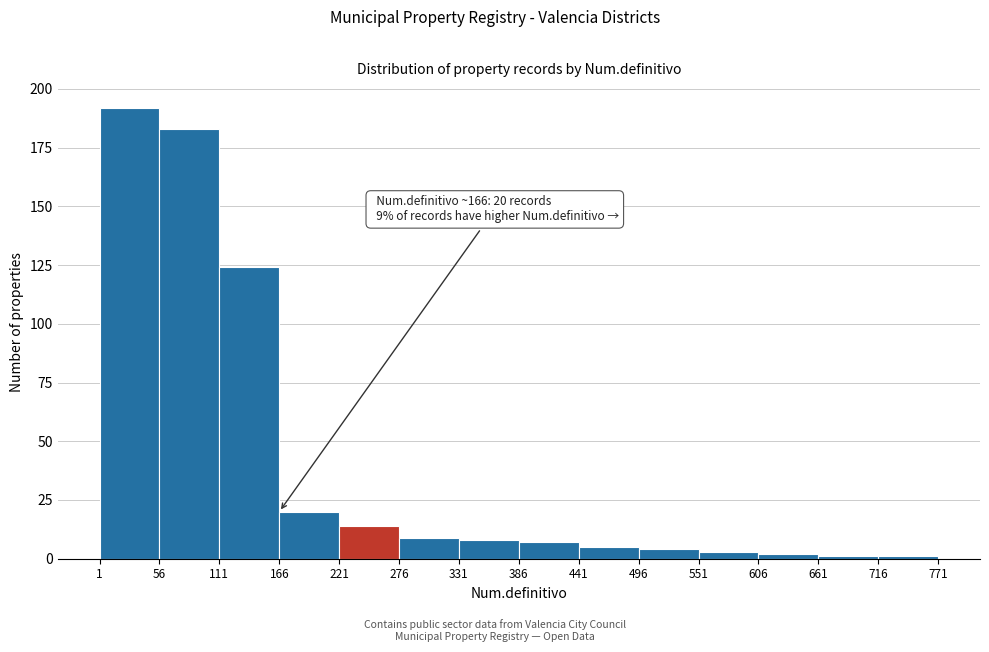

Which range on the x-axis has the tallest bar?

1 to 56